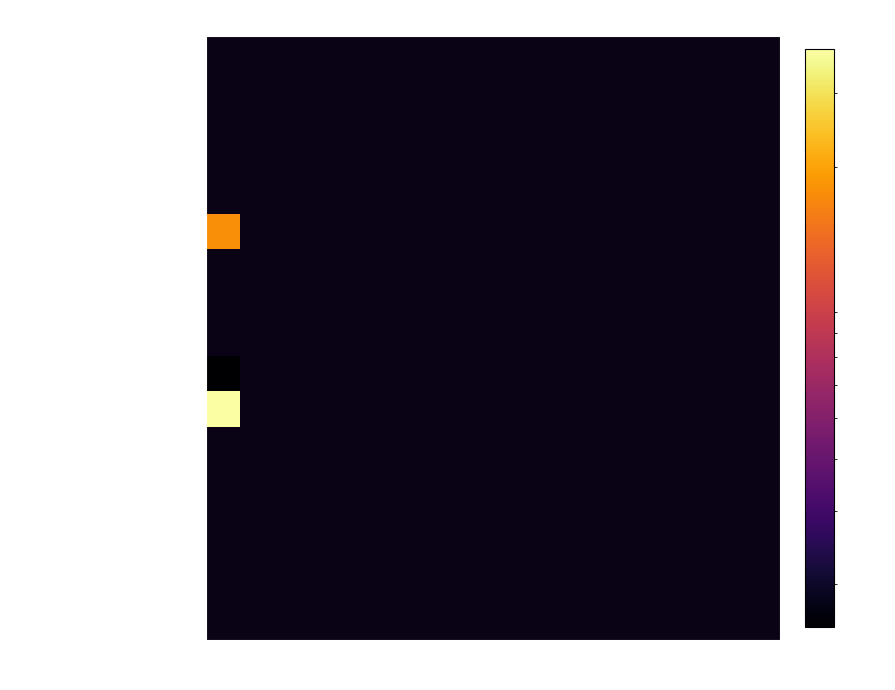

How many series are shown in this chart?

17